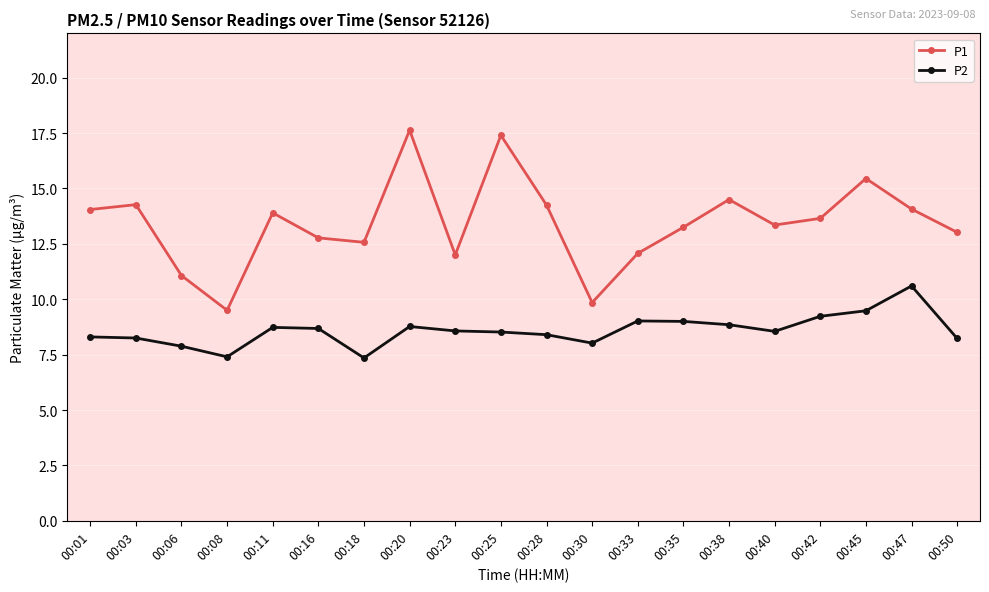

What is the sum of the P1 values at 00:35 and 00:01?

27.3